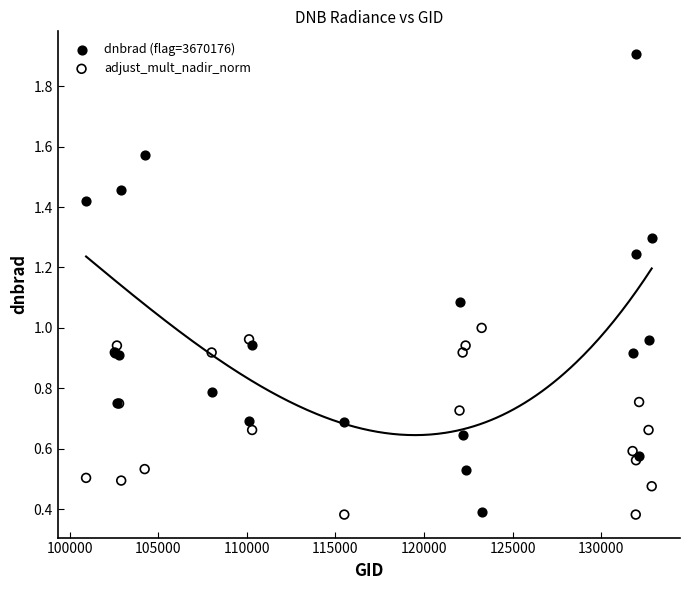

What is the X range (max minus min) for the scatter plot?

31918.0